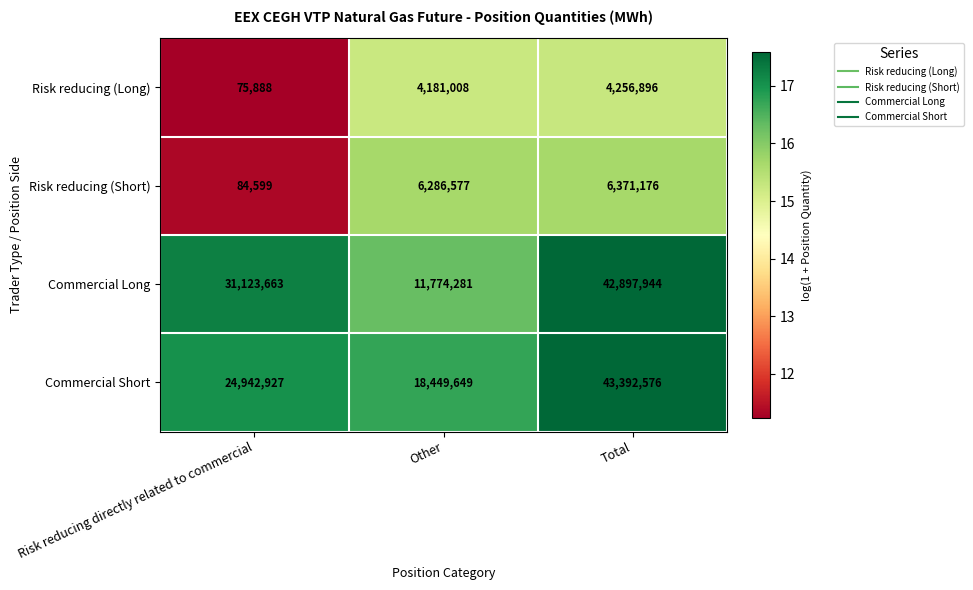

At which category is the sum across all series the highest?

Total